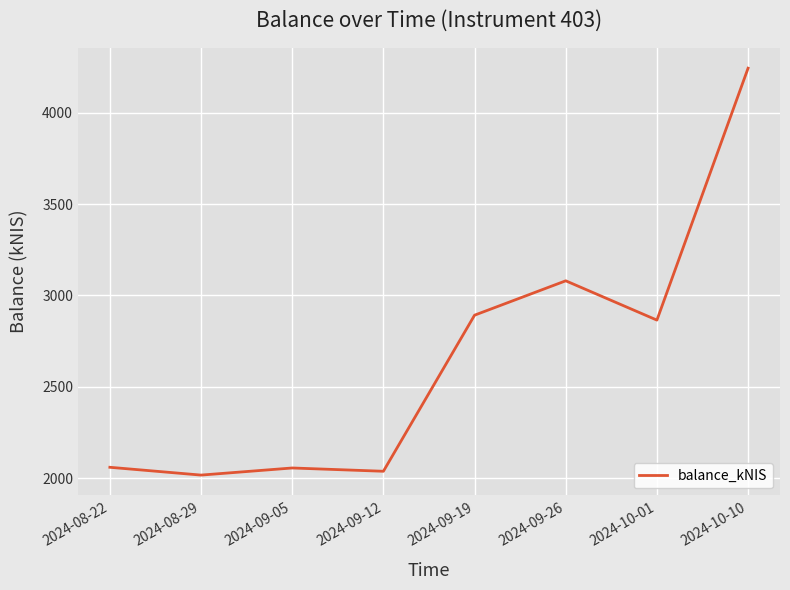

Is it true that the value at 2024-10-01 is 1370.4?

False